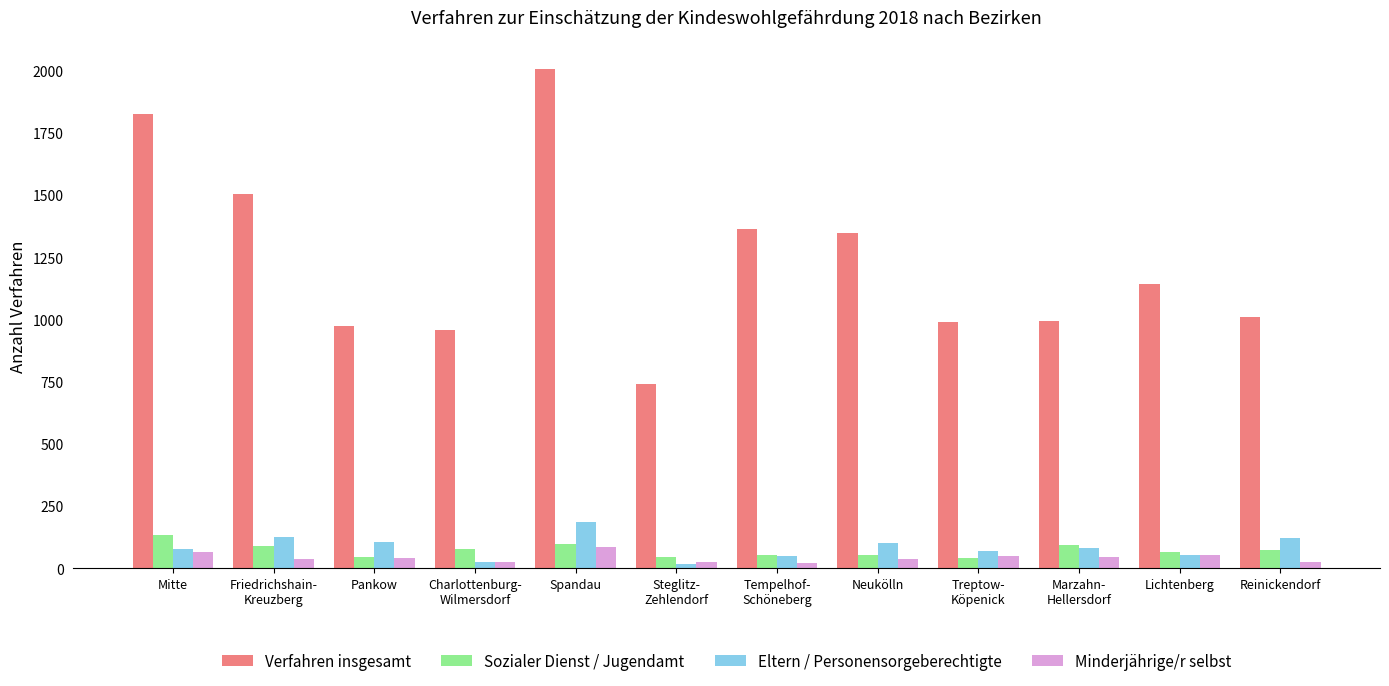

The value of Verfahren insgesamt at Spandau is 3098. True or false?

False